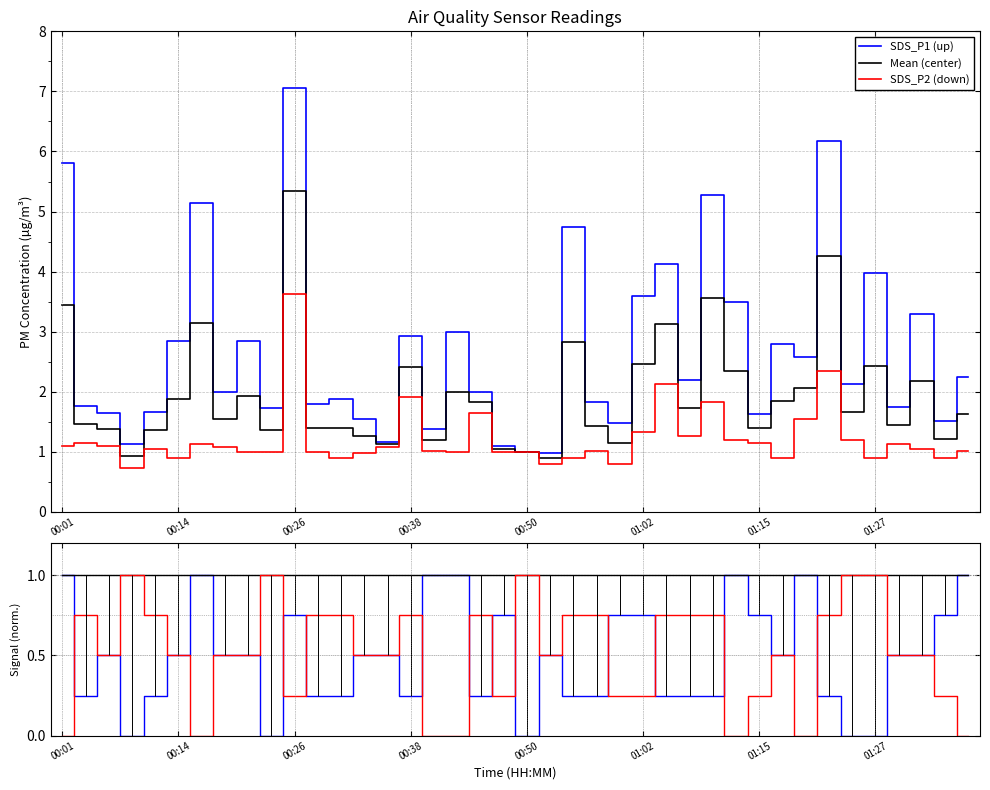

How many interior local valleys does the Signal (down) series have?

7